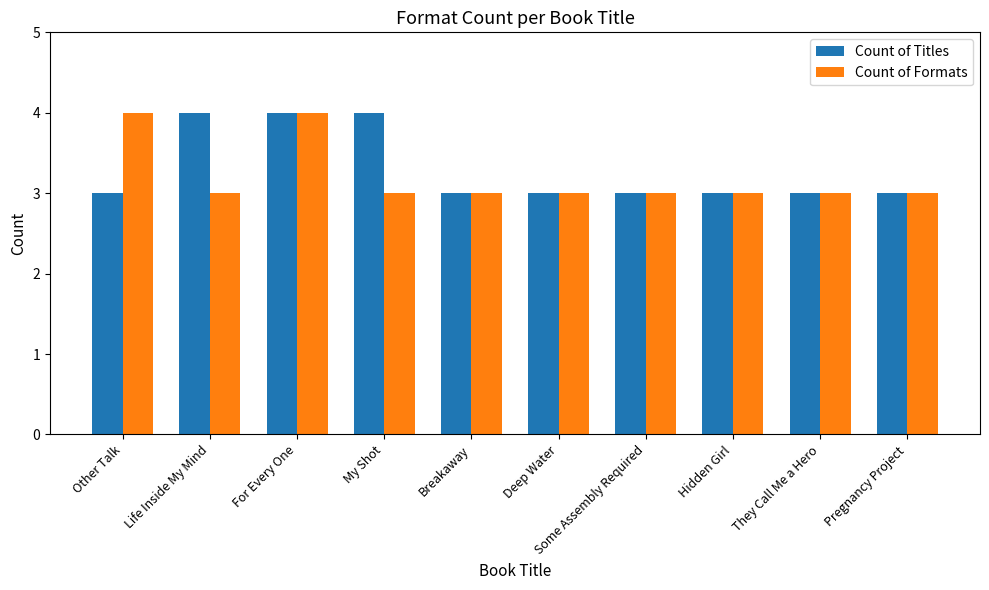

Between Life Inside My Mind and Pregnancy Project, which series saw the biggest shift?

Count of Titles